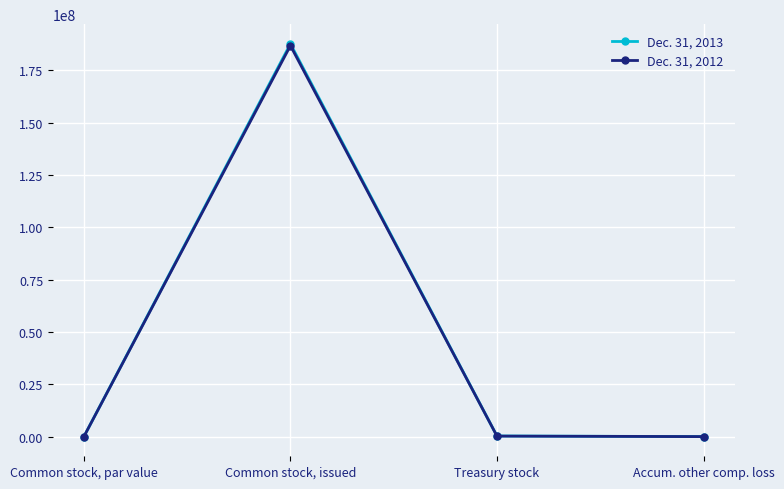

True or false: Dec. 31, 2012 has more than 2 points higher than both neighbors.

False